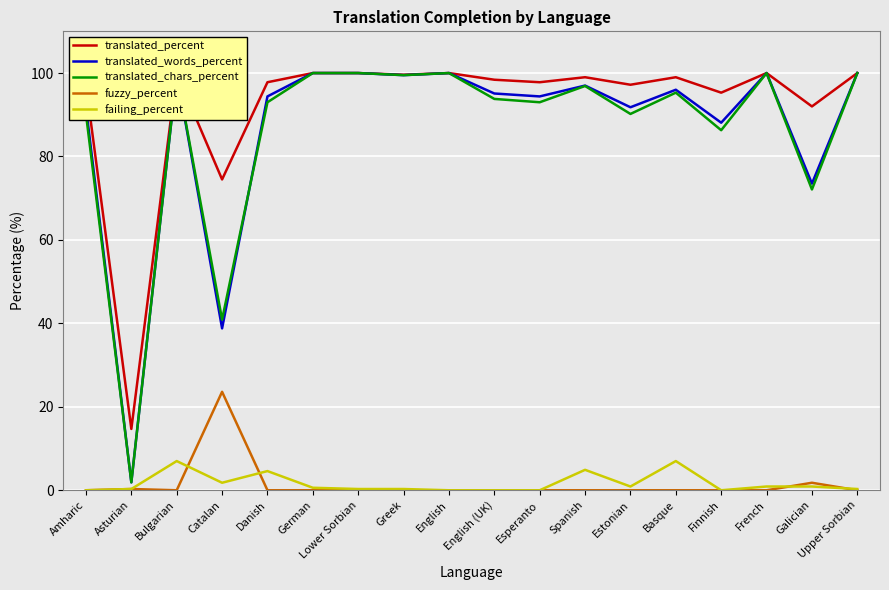

What is the difference between the maximum and minimum values in the failing_percent series?

7.0